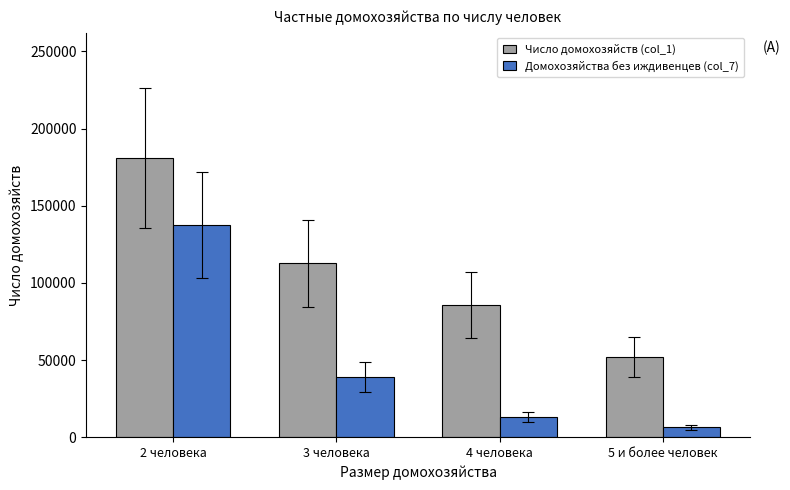

Count the number of data series in this chart.

2